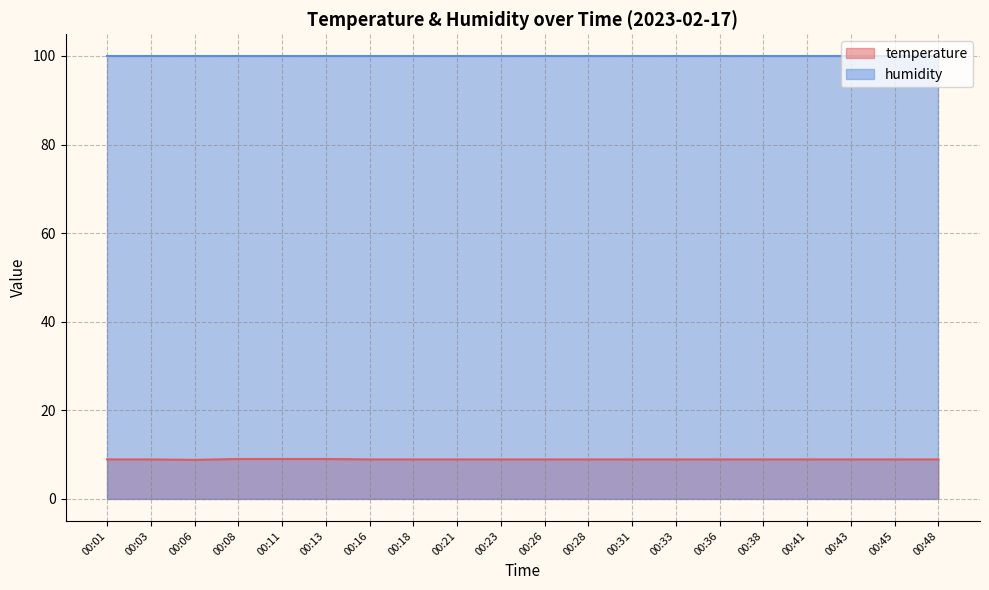

Reading left to right, extract all data points from this chart.

8.9	8.9	8.8	9.0	9.0	9.0	8.9	8.9	8.9	8.9	8.9	8.9	8.9	8.9	8.9	8.9	8.9	8.9	8.9	8.9